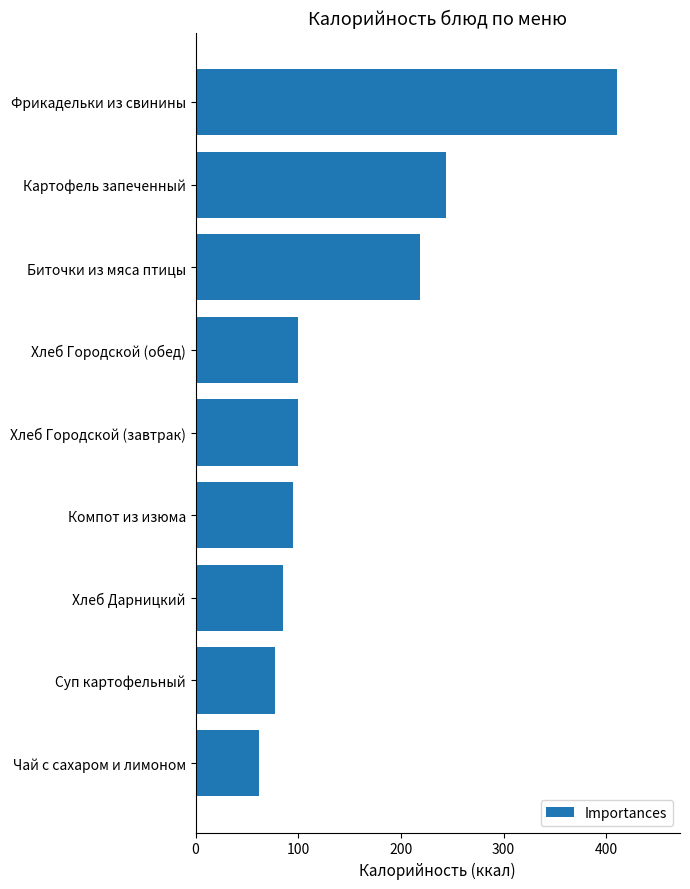

Does the chart contain any negative values?

No